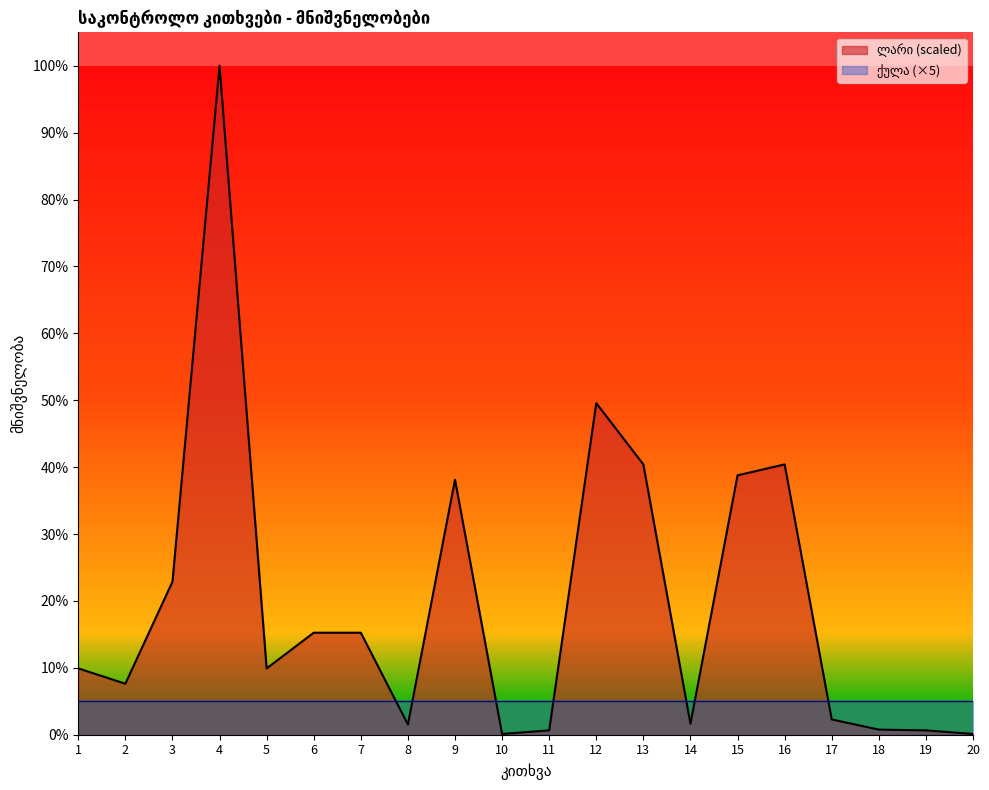

What is the sum of the values at 4 and 14?

101.6